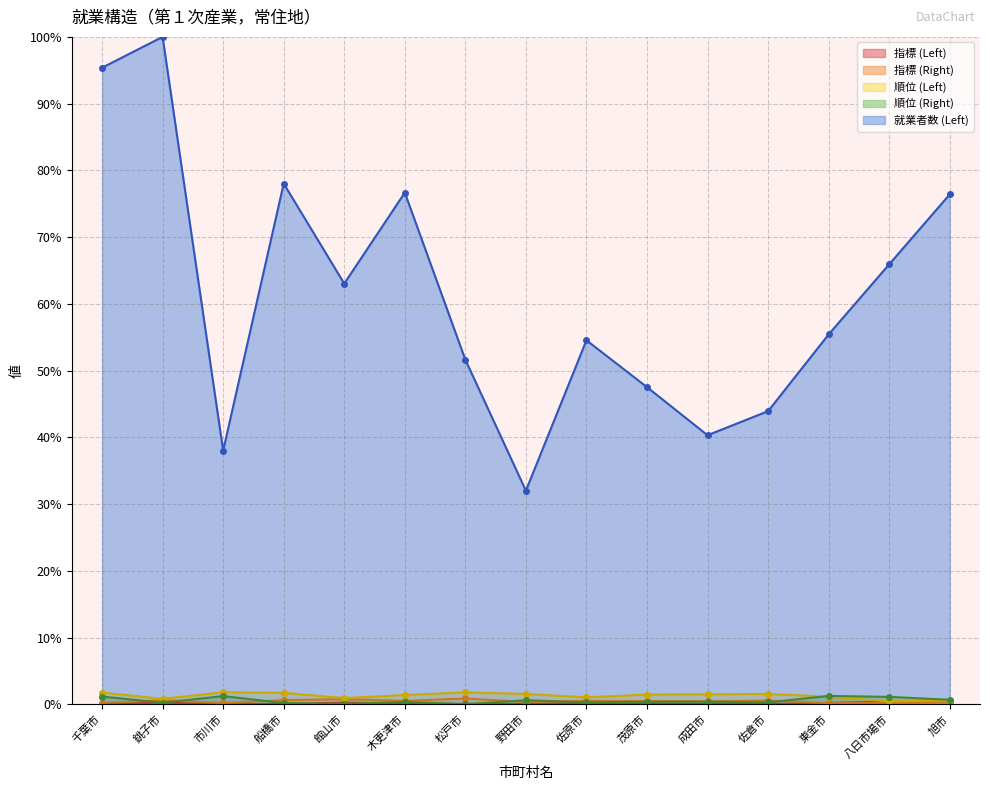

Where does the 就業者数 (Left) series first go above 55?

千葉市